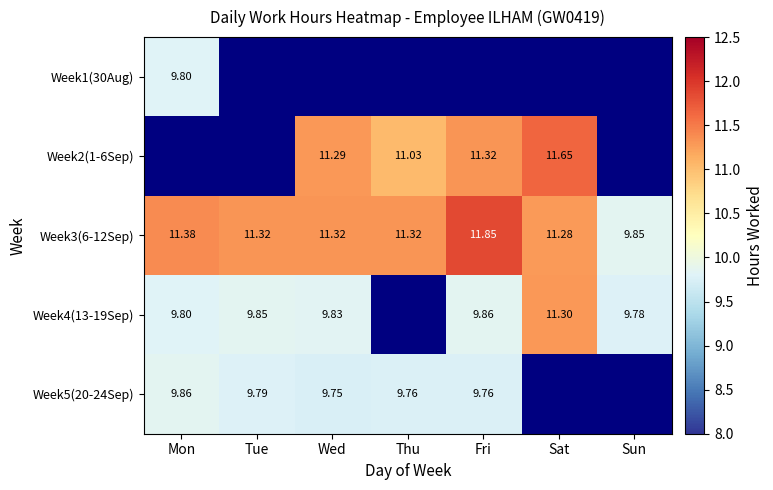

Which category has the highest value in the Week3(6-12Sep) series?

Fri